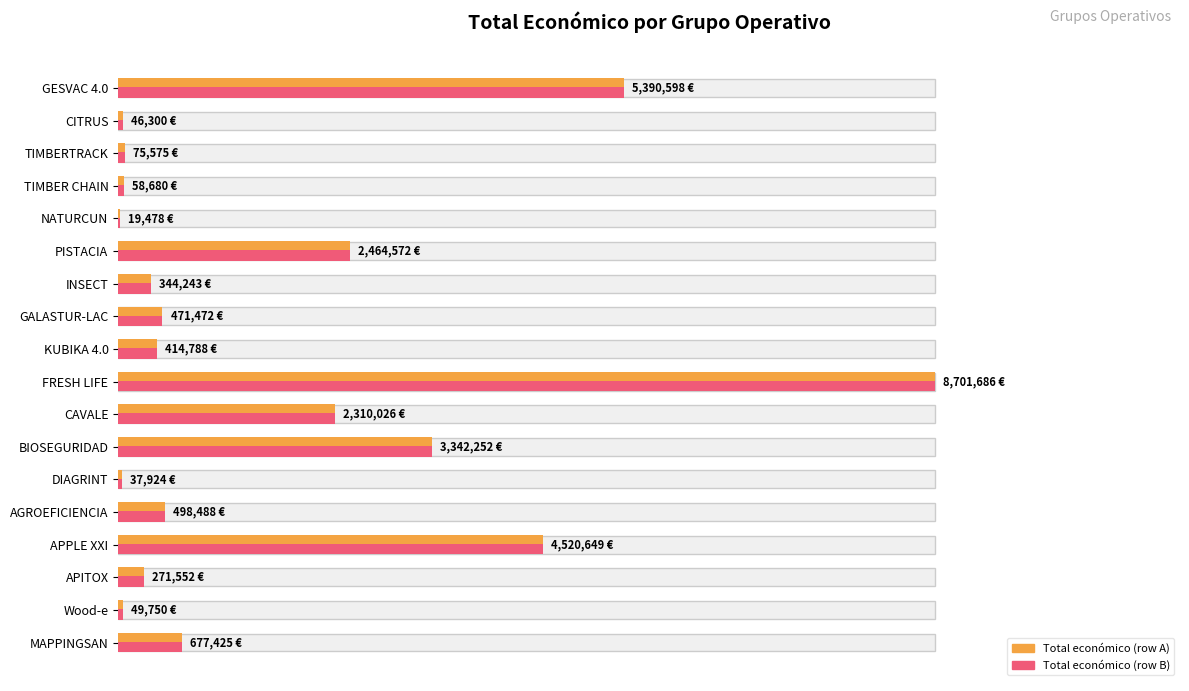

Reading left to right, transcribe all the data shown in this chart.

Total económico (% of max): 61.9	0.5	0.9	0.7	0.2	28.3	4.0	5.4	4.8	100.0	26.5	38.4	0.4	5.7	52.0	3.1	0.6	7.8
Total económico (normalized): 61.9	0.5	0.9	0.7	0.2	28.3	4.0	5.4	4.8	100.0	26.5	38.4	0.4	5.7	52.0	3.1	0.6	7.8